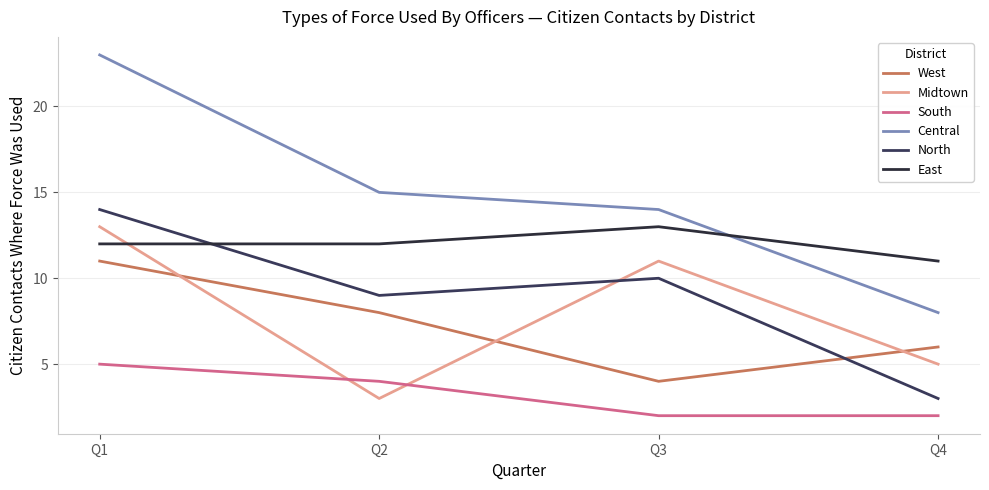

Does the chart have visible grid lines?

Yes